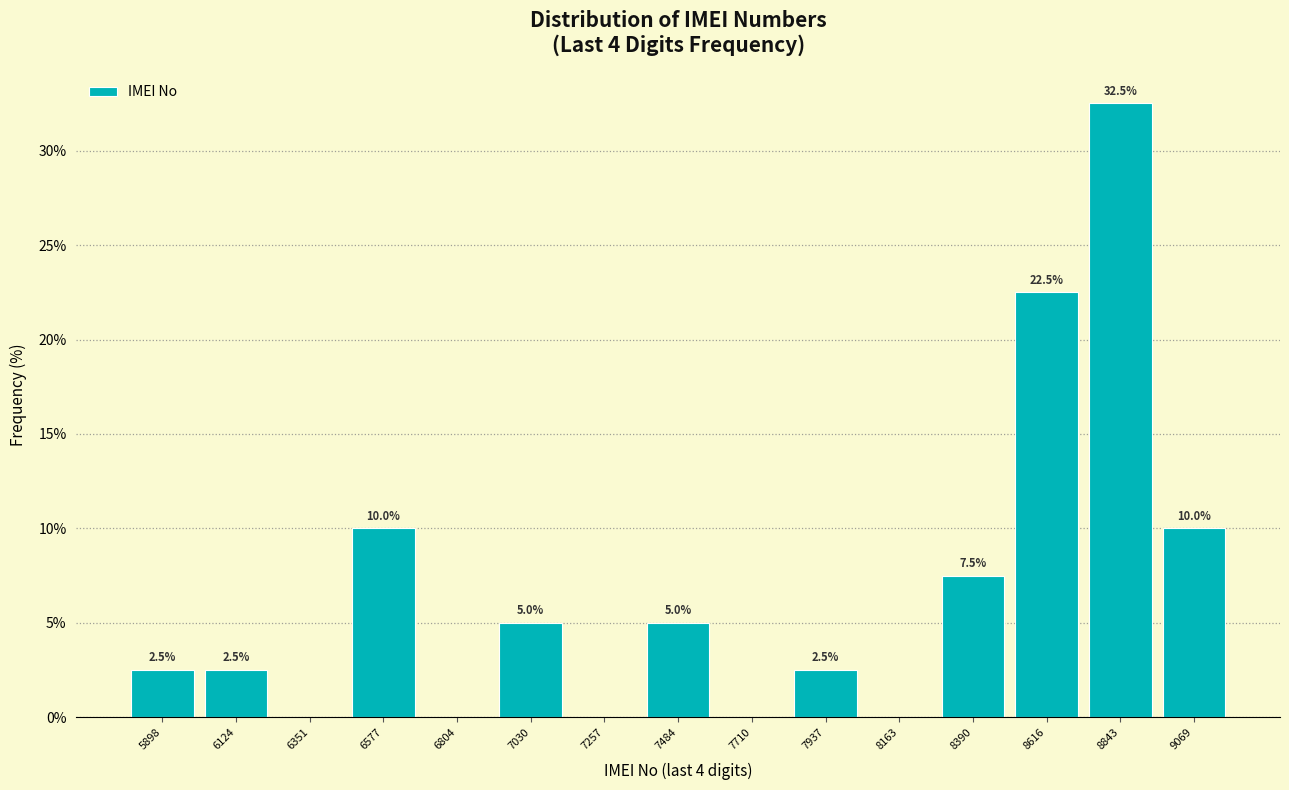

Which range on the x-axis has the tallest bar?

8750 to 8950